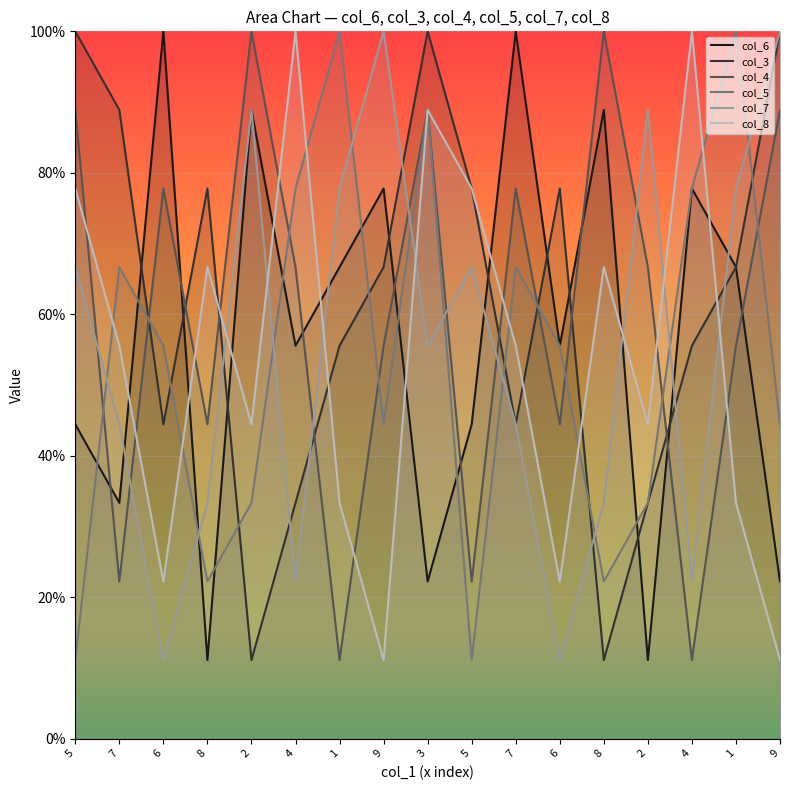

Which series ends up on top after the final intersection of col_8 and col_6?

col_6